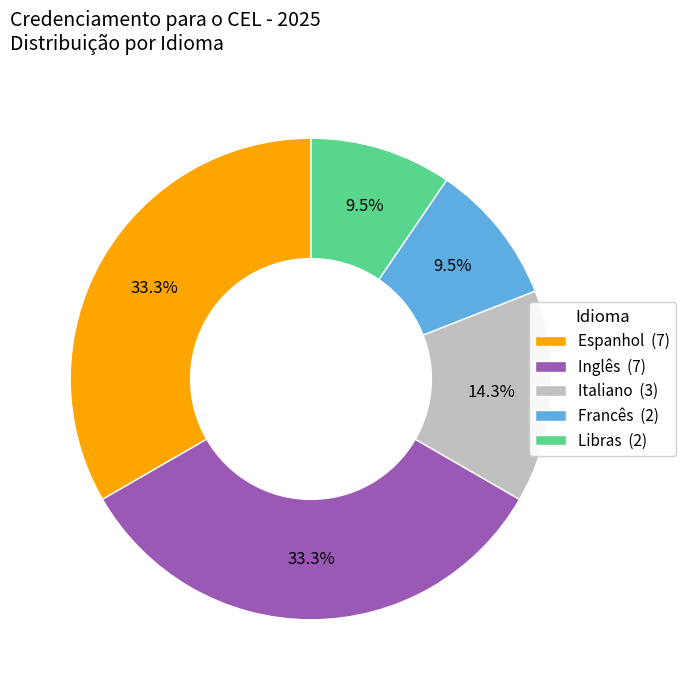

Approximately how many times larger is the value at Italiano compared to Espanhol?

0.4